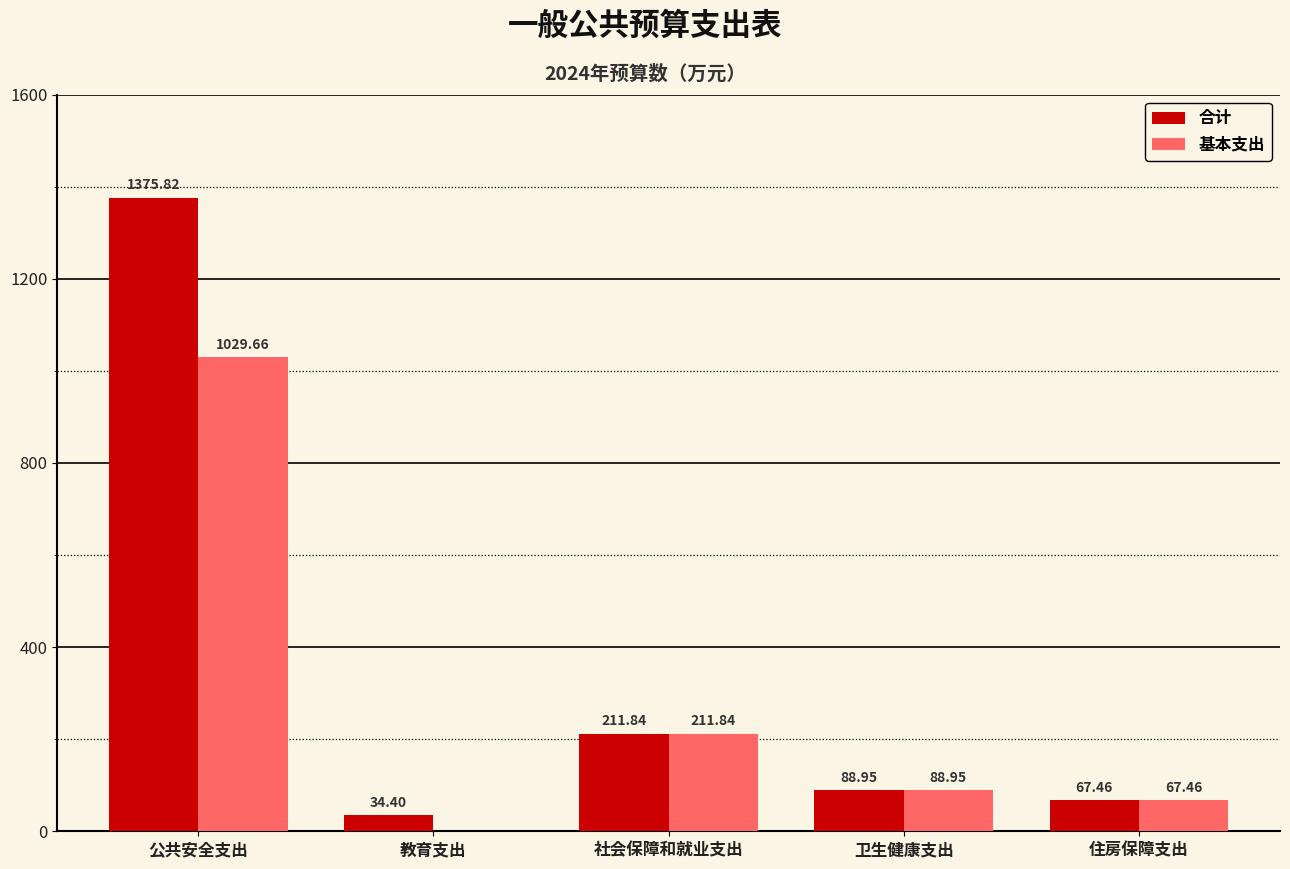

Where does the 基本支出 series first go above 88?

公共安全支出